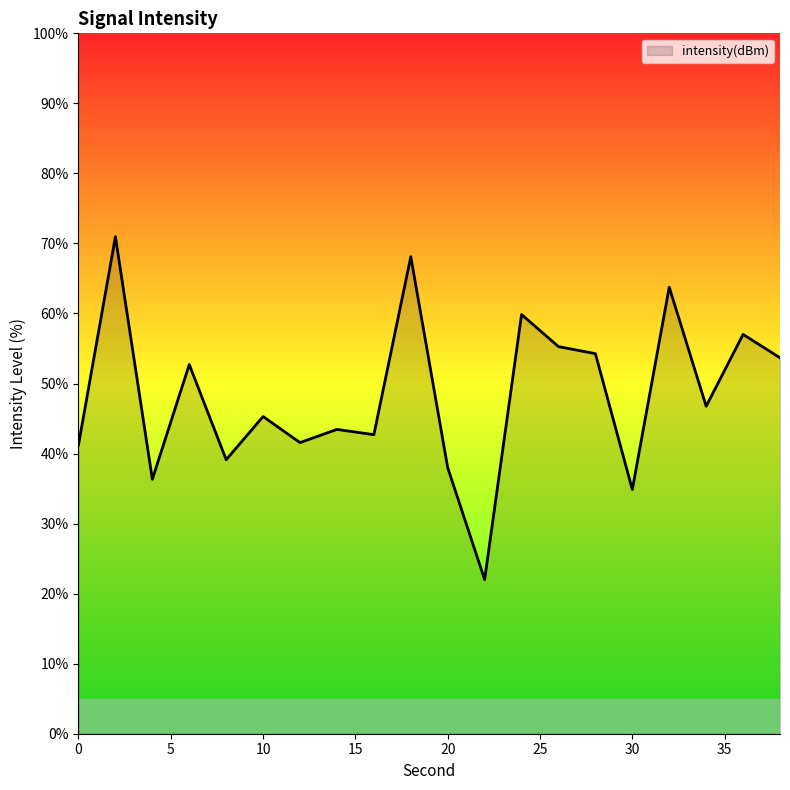

What is the difference between the maximum and minimum values?

49.0